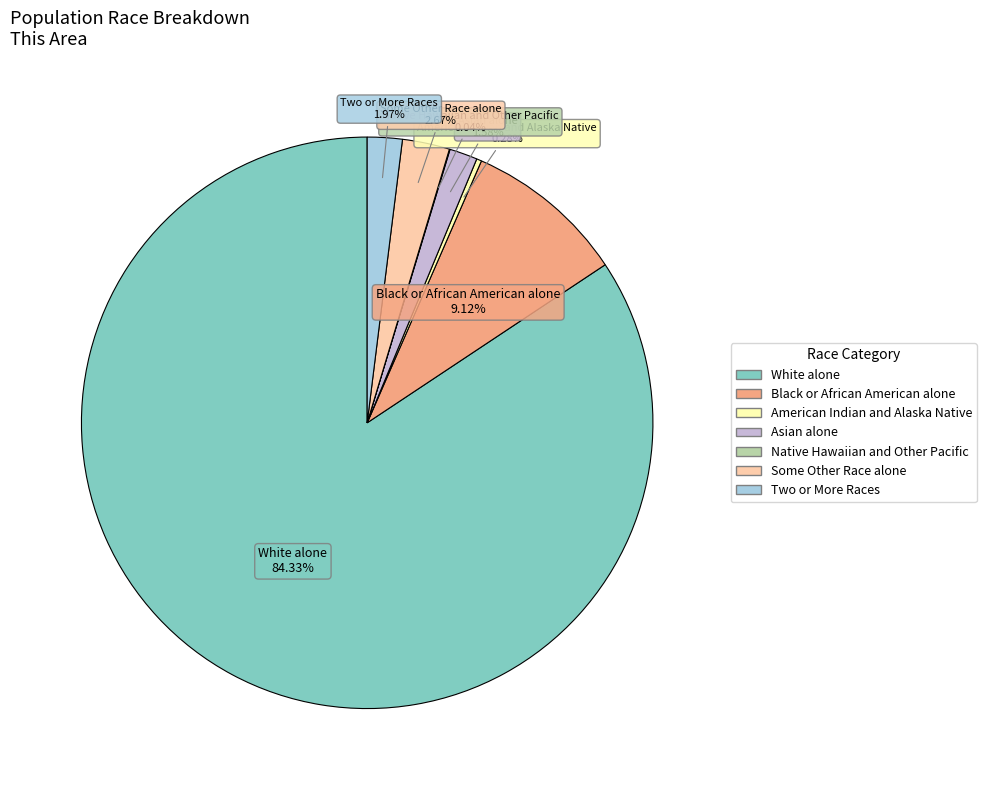

What is the largest slice in the pie chart?

White alone